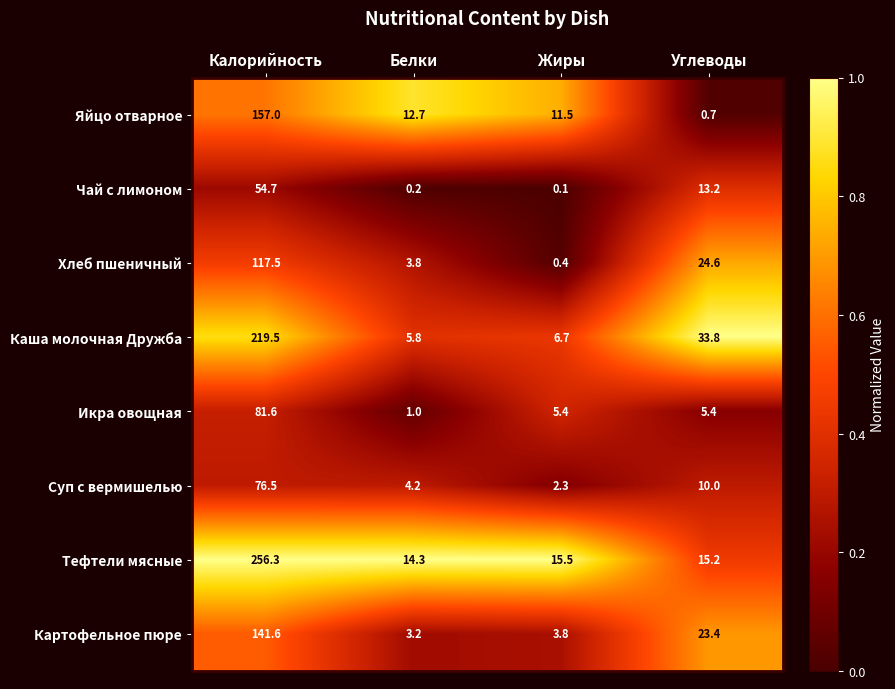

At which category is the sum across all series the highest?

Калорийность